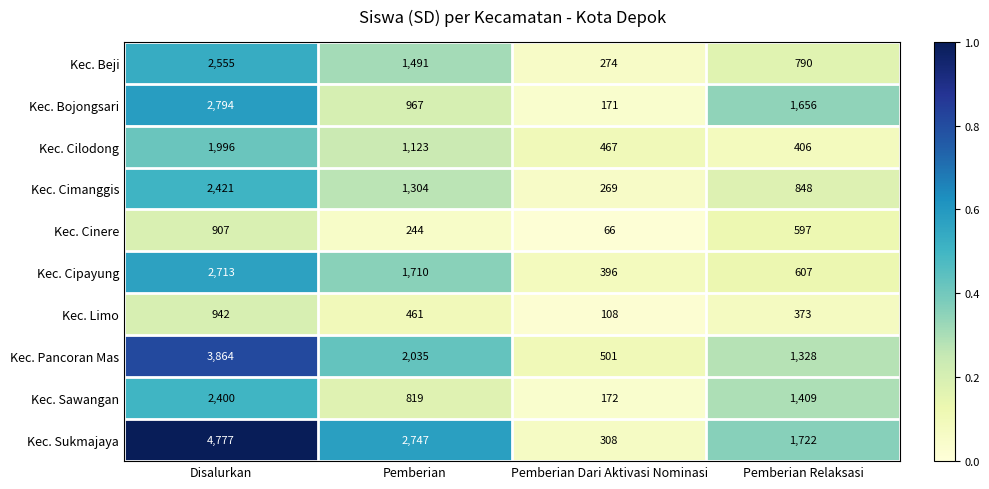

Count the number of categories in the chart.

4